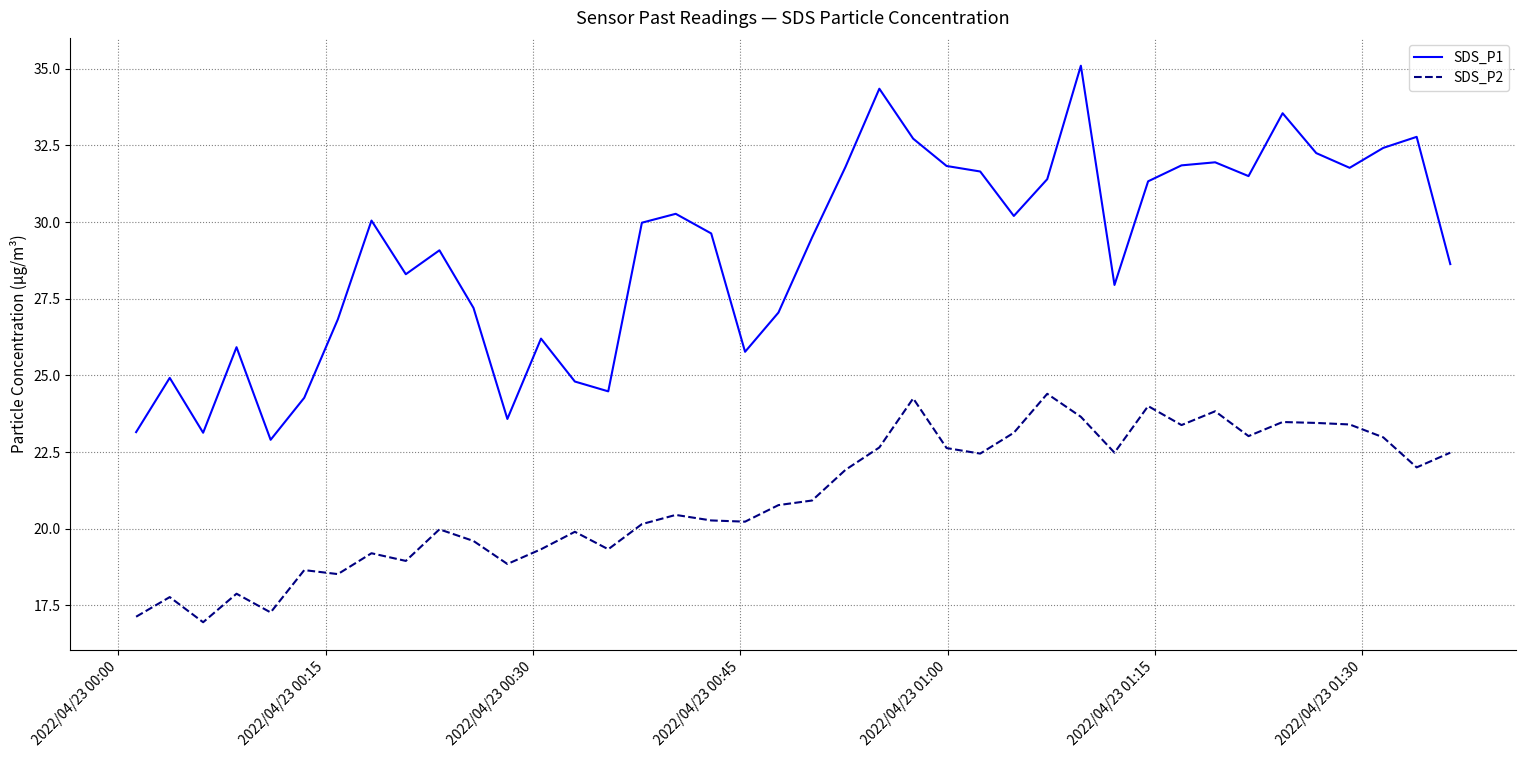

What are all the series names shown in the legend?

SDS_P1, SDS_P2